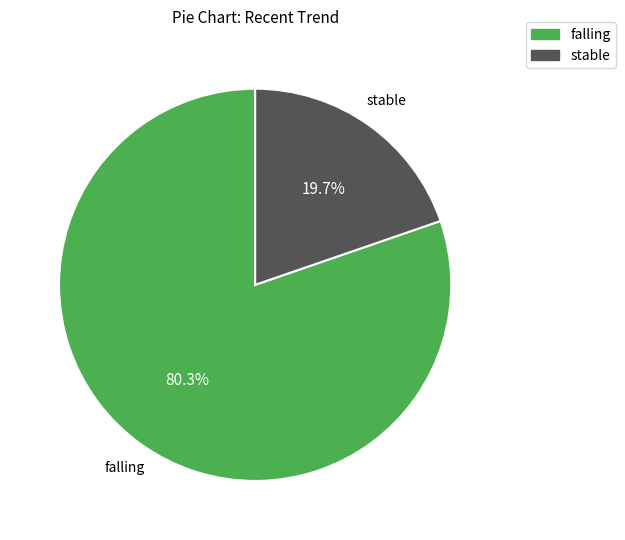

To the nearest percent, what is the average slice percentage?

50%